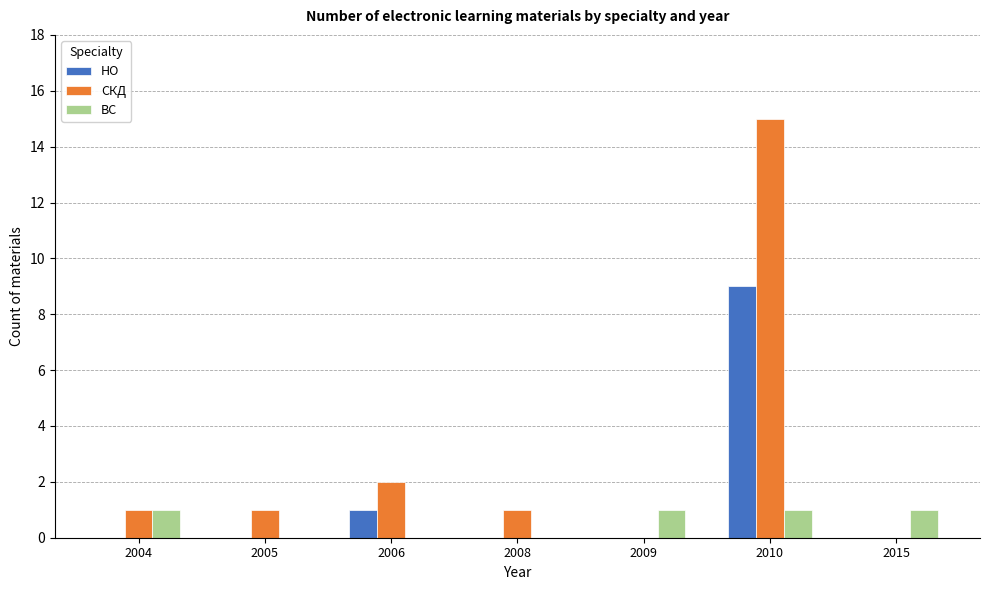

At which category is the sum across all series the highest?

2010